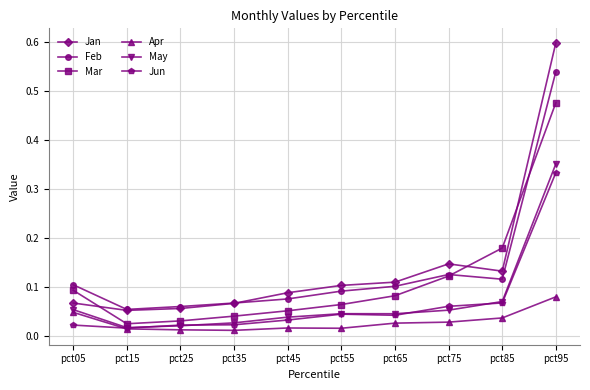

True or false: Feb has more than 1 interior local peaks.

False